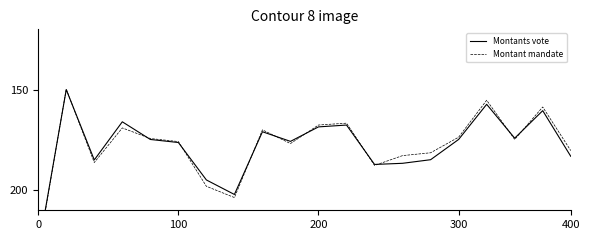

Count the number of categories in the chart.

20